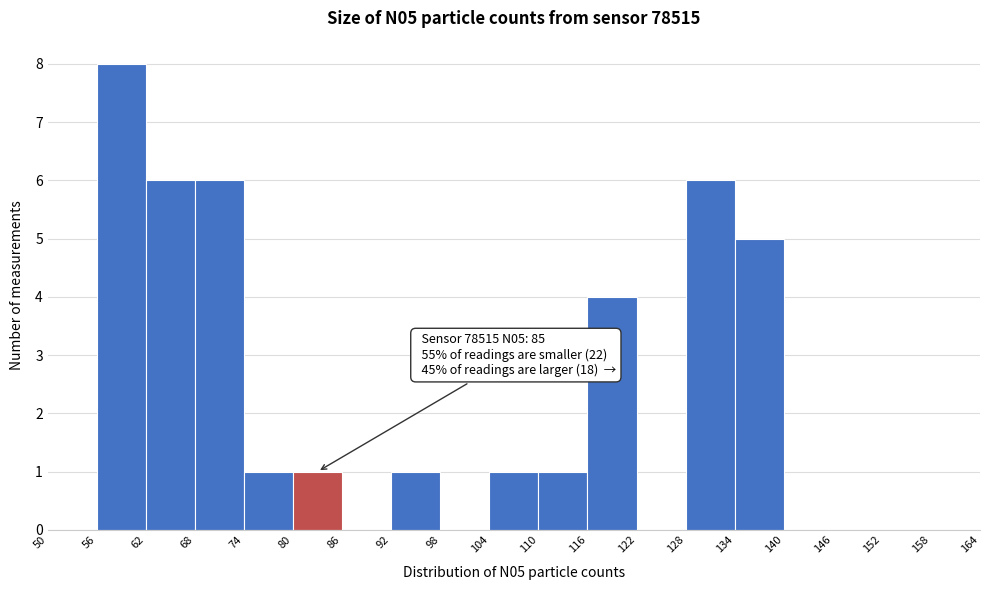

Which range on the x-axis has the tallest bar?

56 to 62